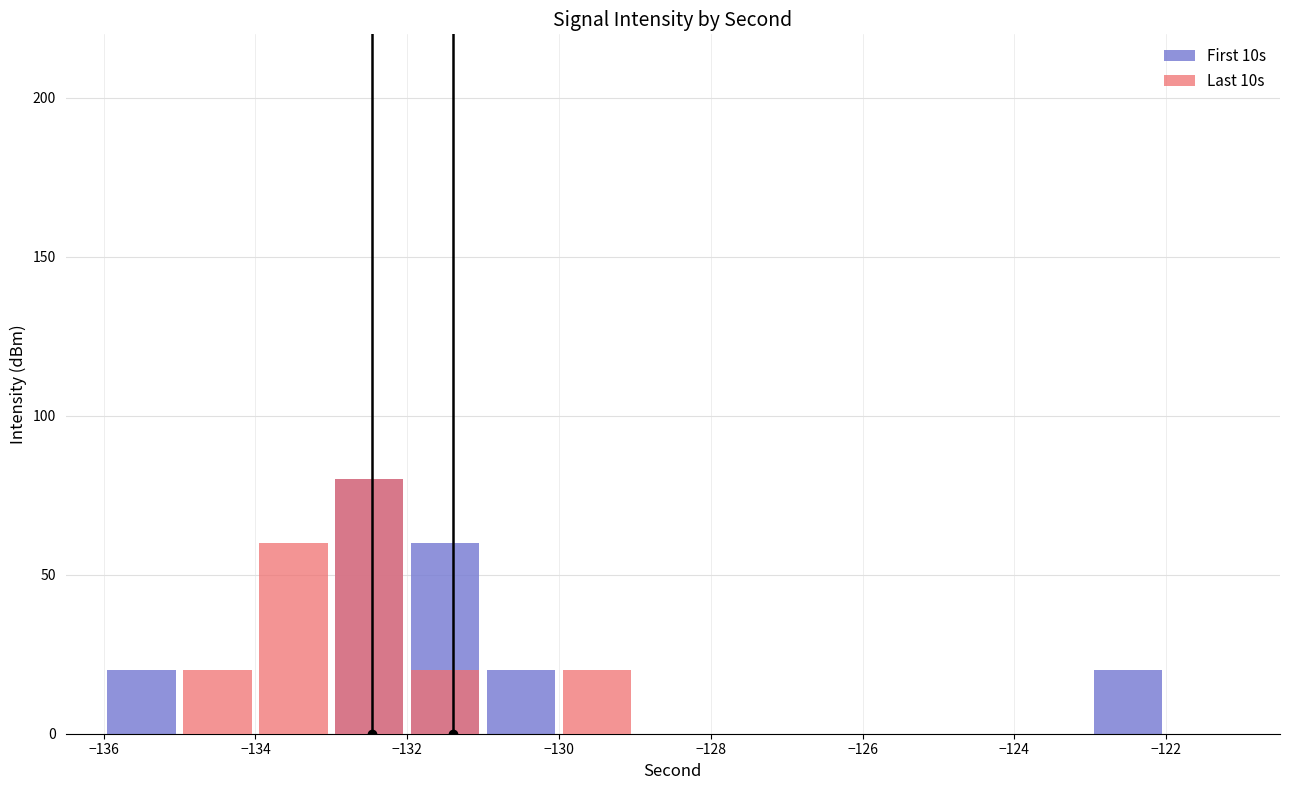

At which category is the sum across all series the highest?

−132